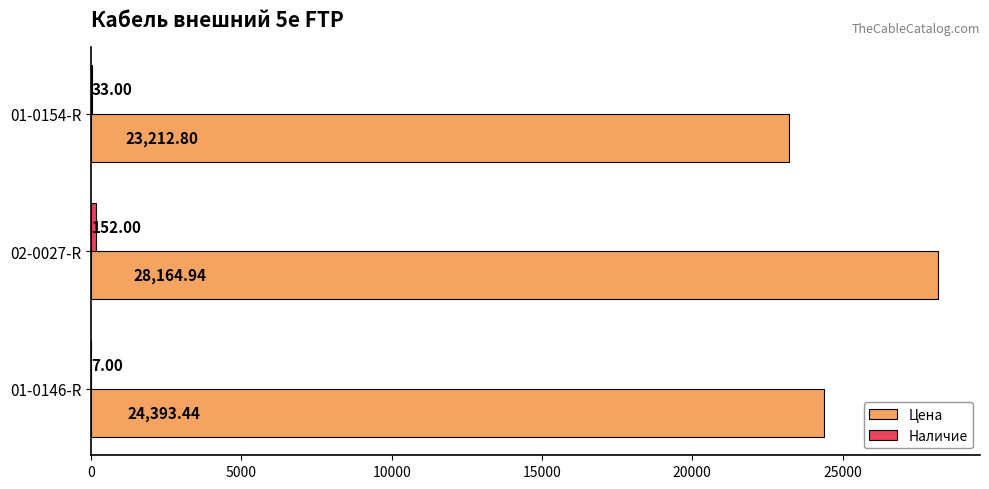

Which series has the largest total across all categories?

Цена